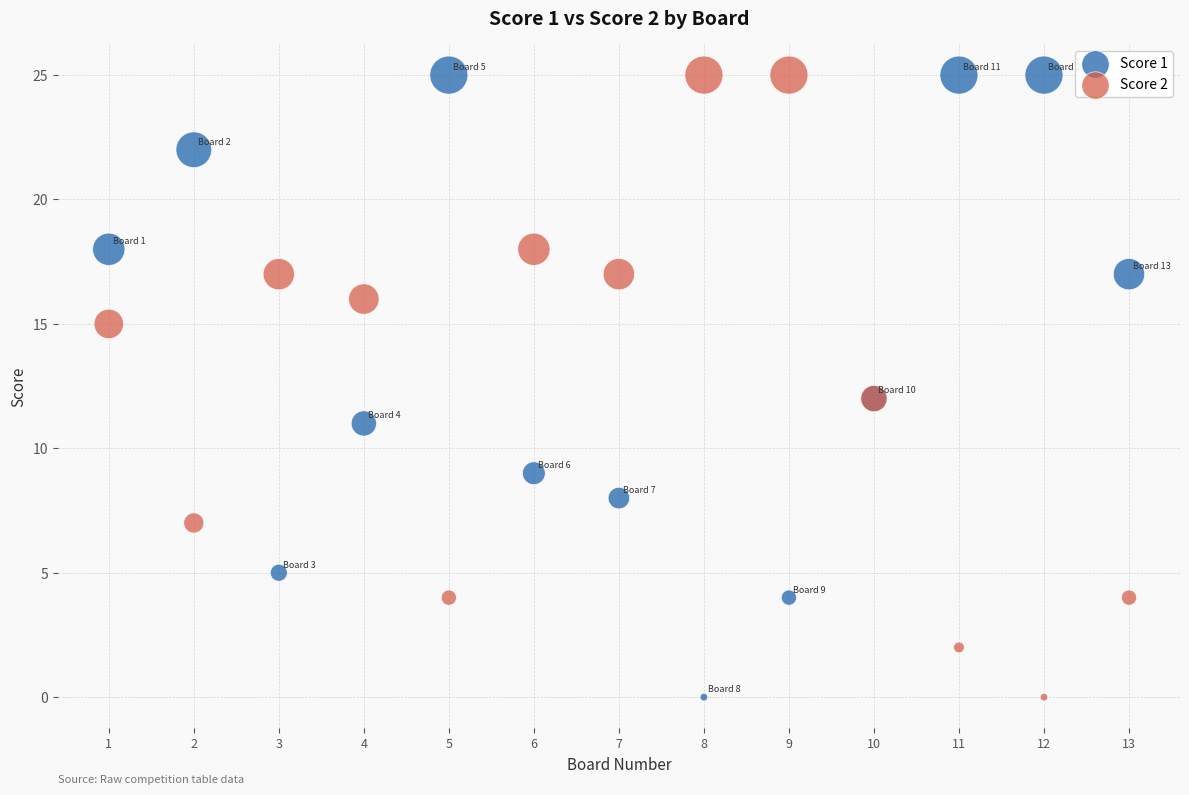

What is the X range (max minus min) for the scatter plot?

12